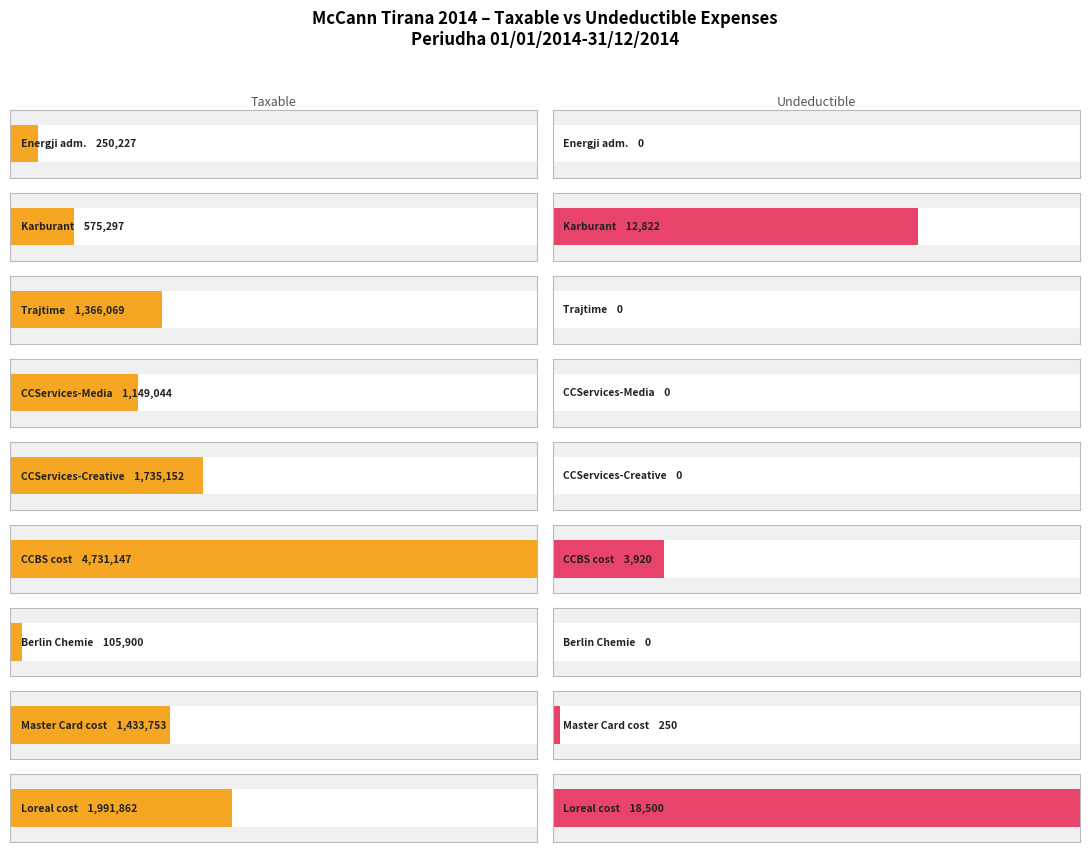

At which category is the sum across all series the highest?

CCBS cost